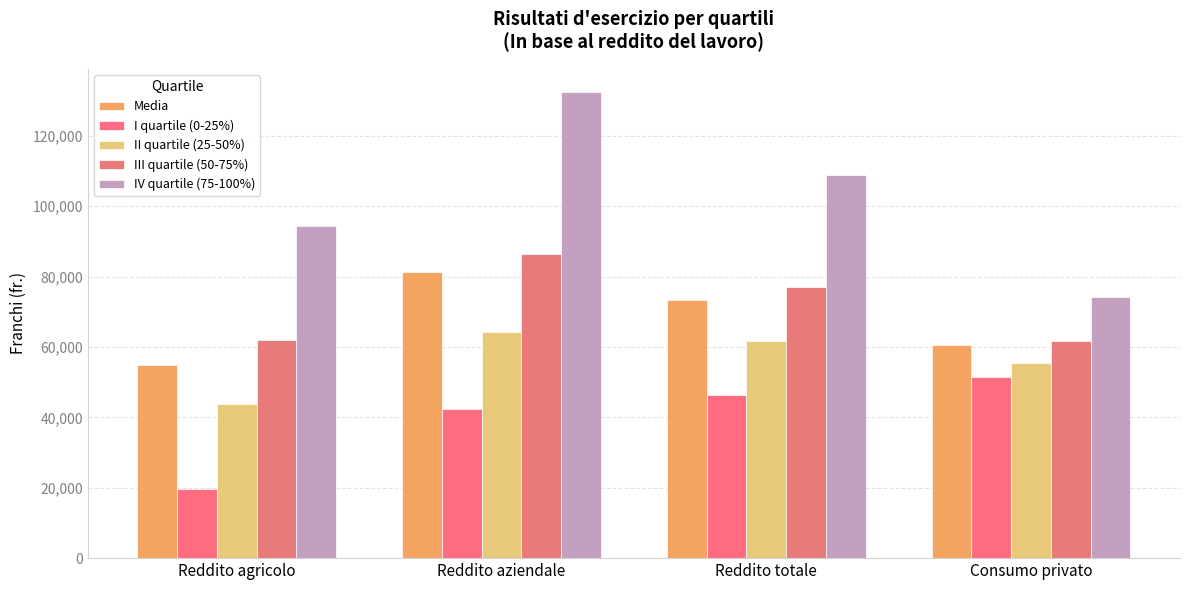

Is the value of III quartile (50-75%) at Reddito totale greater than the value of I quartile (0-25%) at Reddito totale?

Yes